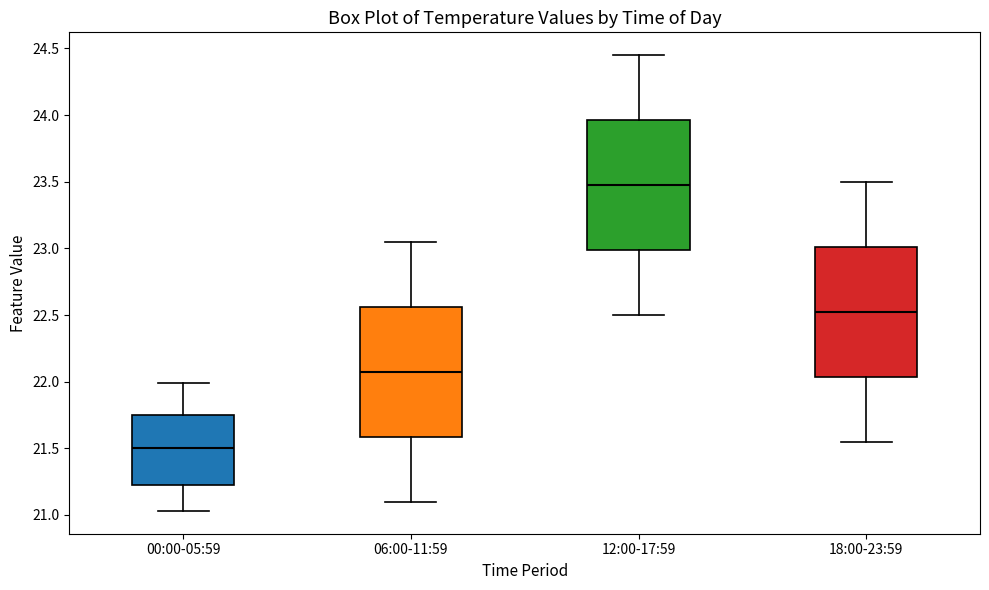

Where does the lower whisker of the box for 06:00-11:59 end on the y-axis? The values are not printed on the chart, so give them approximately, as read against the axis.

21.10